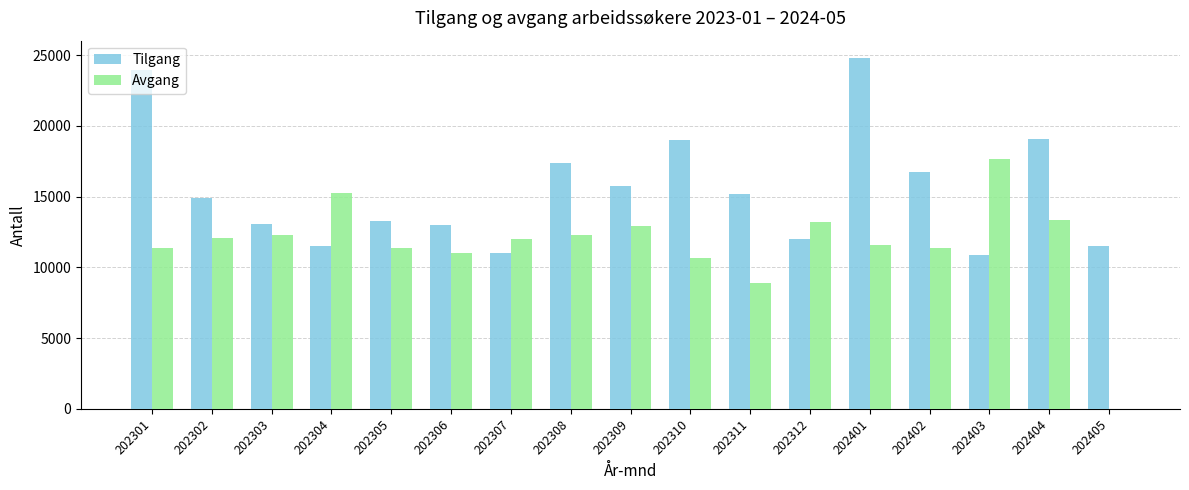

Which series changed the most between 202403 and 202405?

Avgang